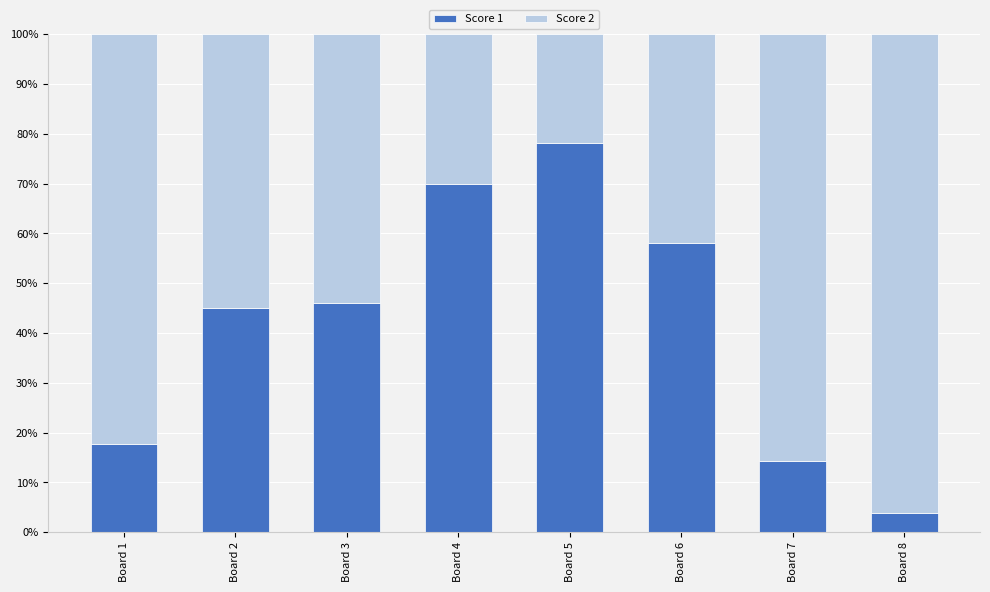

What is the sum of all Score 1 values?

333.0